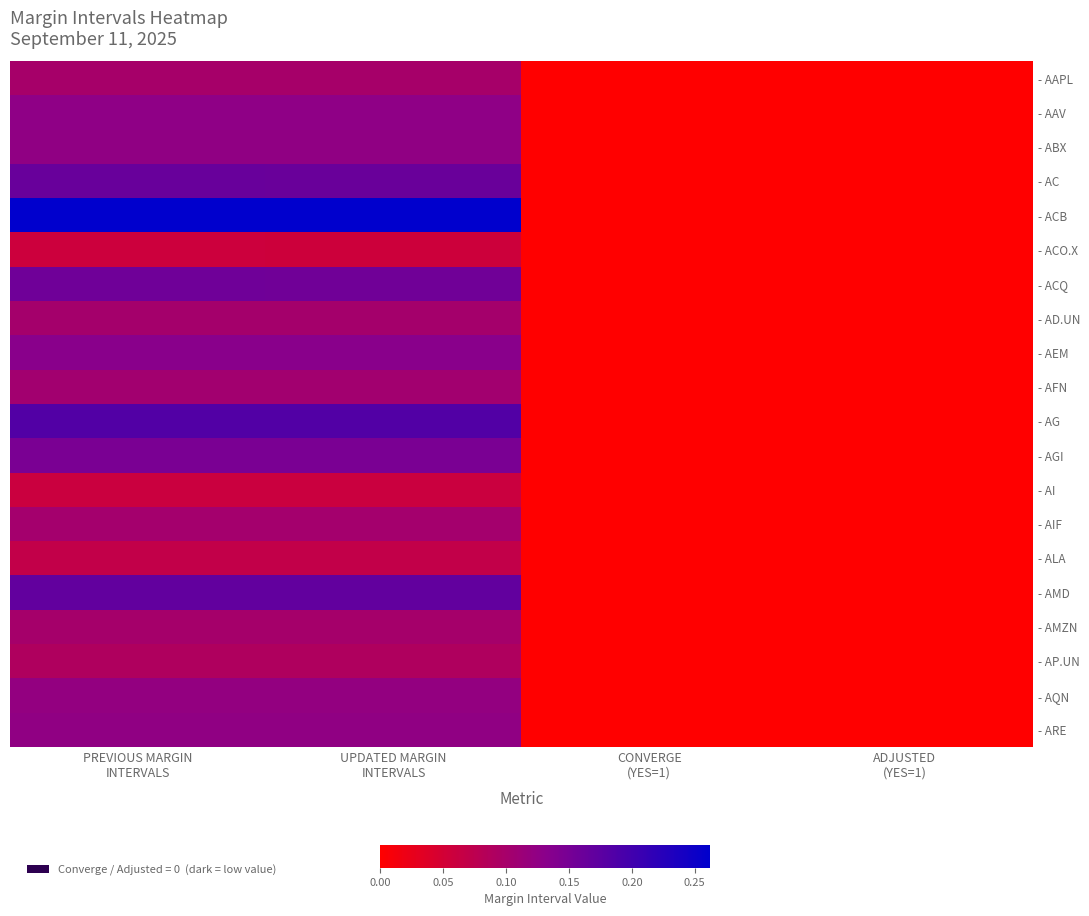

At which category does the chart reach its peak across all series?

PREVIOUS MARGIN
INTERVALS